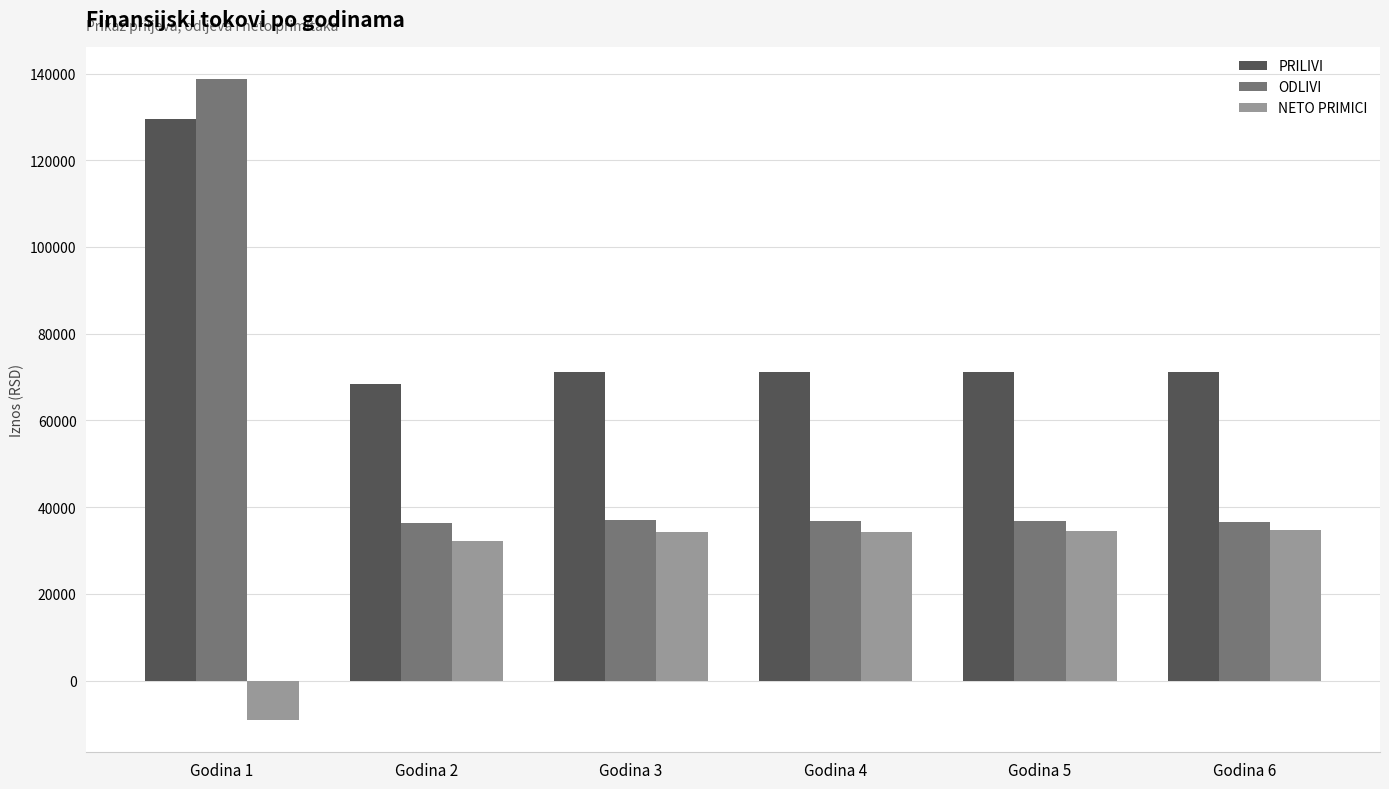

At which label does NETO PRIMICI reach its minimum?

Godina 1